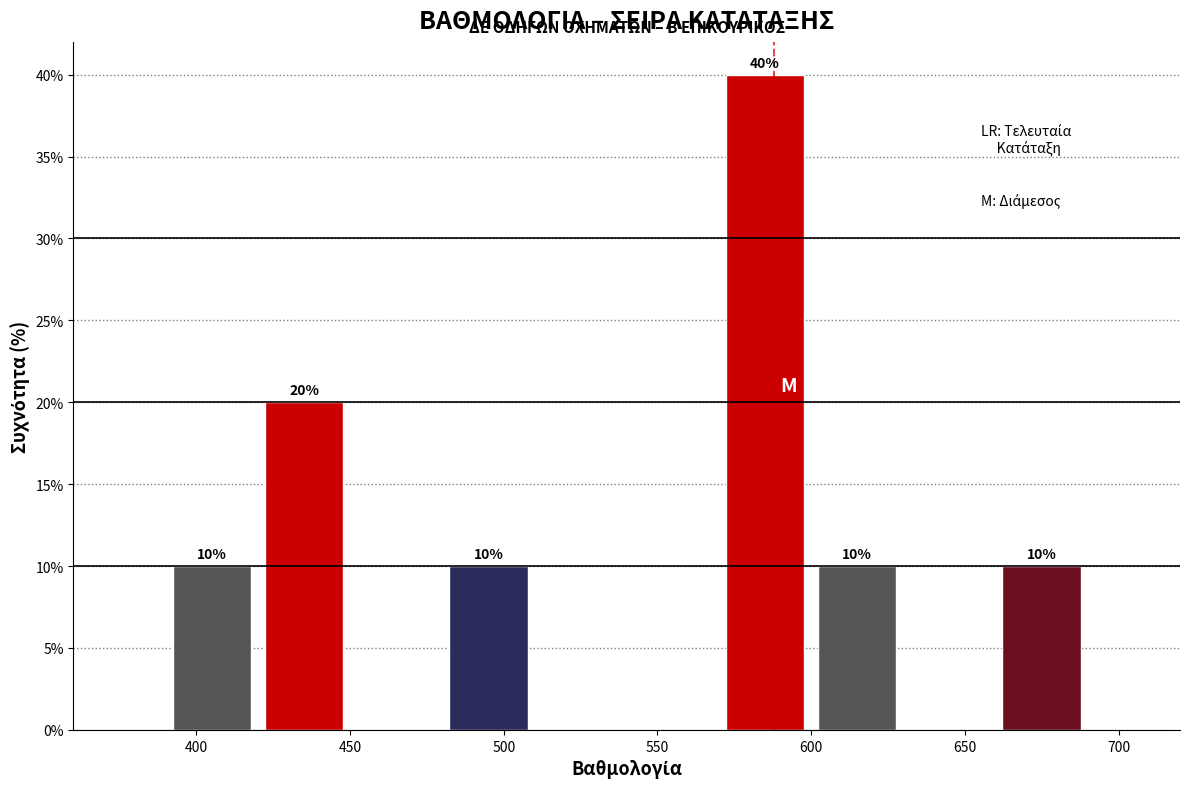

Over which range of the x-axis is the bar tallest?

570 to 600